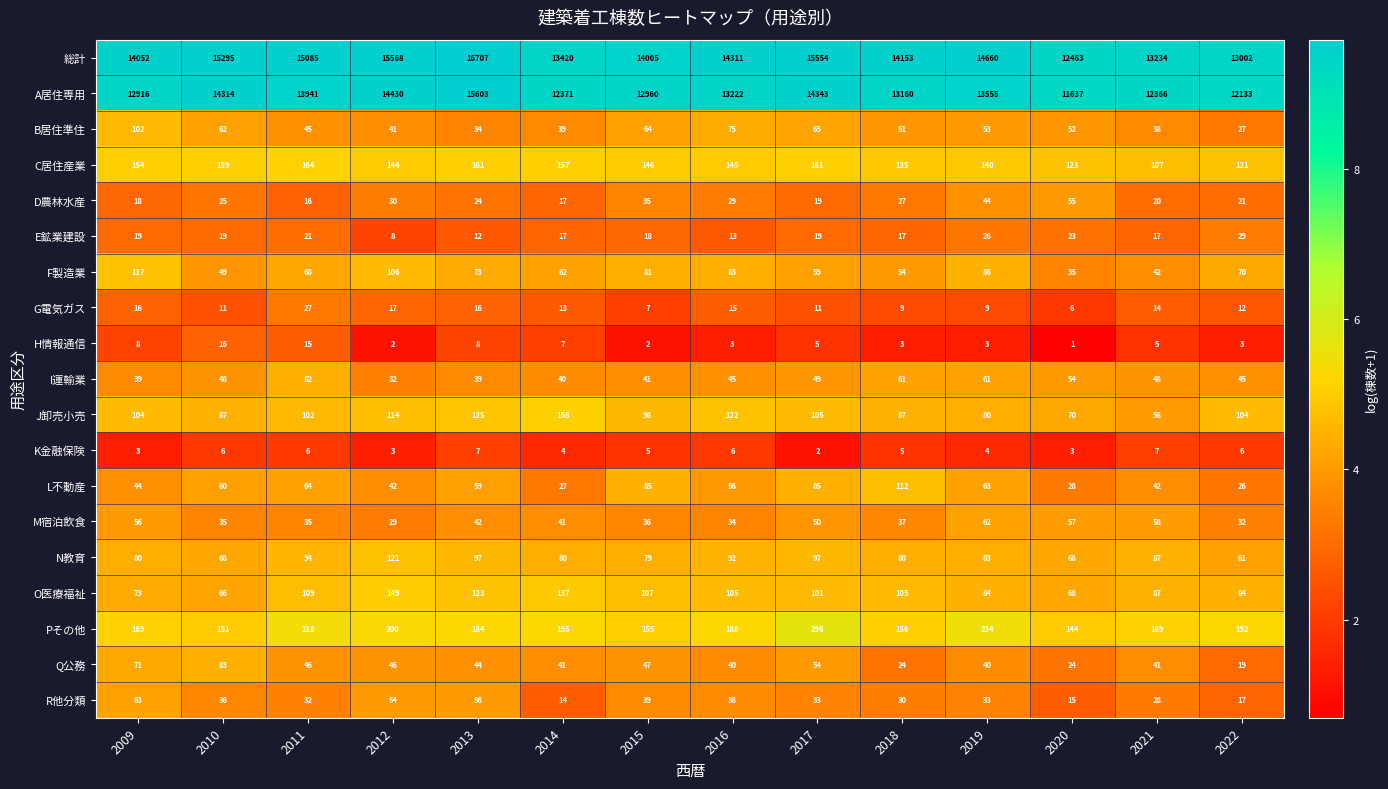

How many series are shown in this chart?

19